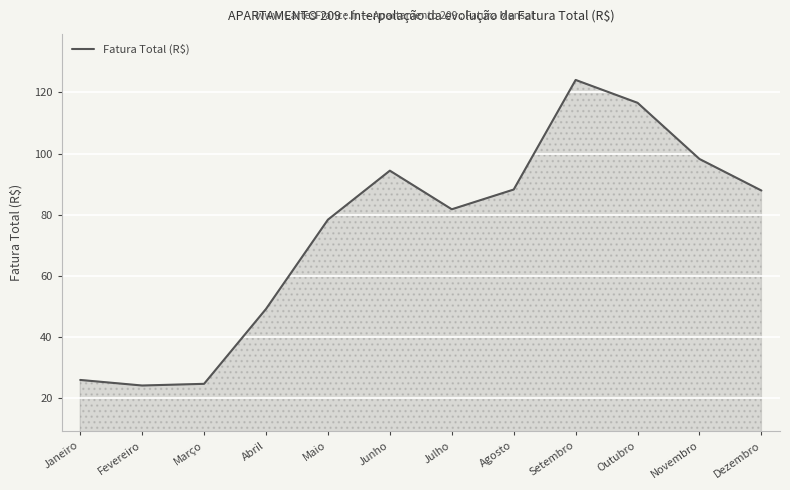

Which label corresponds to the largest value in the chart?

Setembro